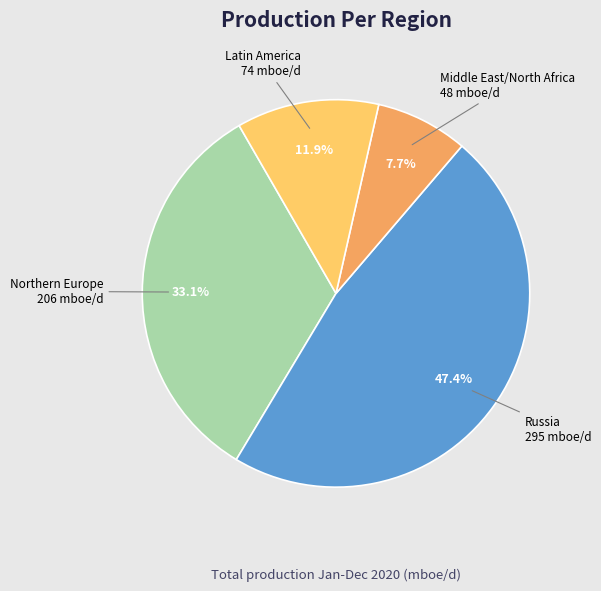

What percentage is the Northern Europe slice, to the nearest percent?

33%